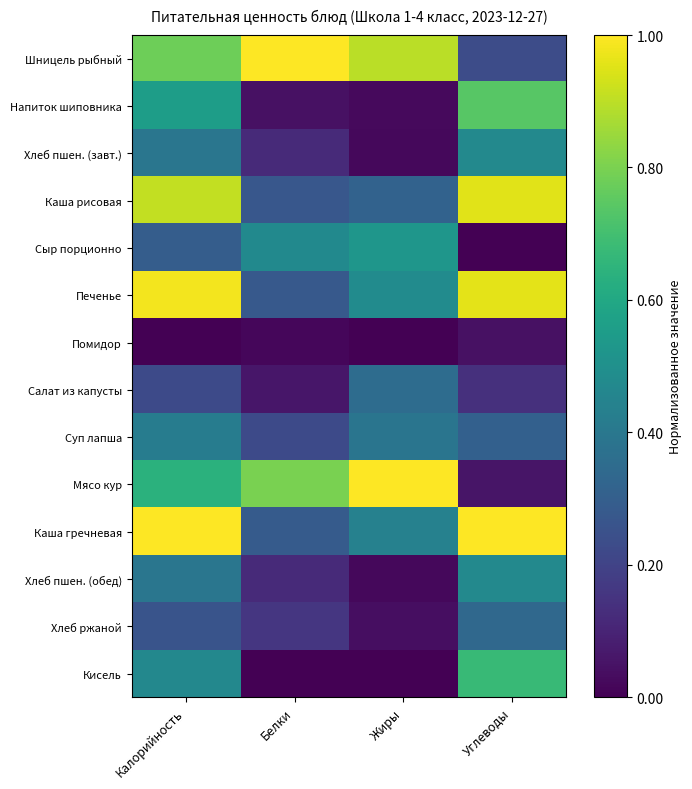

Reading left to right, transcribe all the data shown in this chart.

Шницель рыбный: Калорийность=0.8	Белки=1.0	Жиры=0.9	Углеводы=0.2
Напиток шиповника: Калорийность=0.6	Белки=0.0	Жиры=0.0	Углеводы=0.7
Хлеб пшен. (завт.): Калорийность=0.4	Белки=0.1	Жиры=0.0	Углеводы=0.5
Каша рисовая: Калорийность=0.9	Белки=0.3	Жиры=0.3	Углеводы=1.0
Сыр порционно: Калорийность=0.3	Белки=0.5	Жиры=0.5	Углеводы=0.0
Печенье: Калорийность=1.0	Белки=0.3	Жиры=0.5	Углеводы=1.0
Помидор: Калорийность=0.0	Белки=0.0	Жиры=0.0	Углеводы=0.0
Салат из капусты: Калорийность=0.2	Белки=0.1	Жиры=0.4	Углеводы=0.1
Суп лапша: Калорийность=0.4	Белки=0.2	Жиры=0.4	Углеводы=0.3
Мясо кур: Калорийность=0.6	Белки=0.8	Жиры=1.0	Углеводы=0.1
Каша гречневая: Калорийность=1.0	Белки=0.3	Жиры=0.4	Углеводы=1.0
Хлеб пшен. (обед): Калорийность=0.4	Белки=0.1	Жиры=0.0	Углеводы=0.5
Хлеб ржаной: Калорийность=0.3	Белки=0.2	Жиры=0.0	Углеводы=0.3
Кисель: Калорийность=0.5	Белки=0.0	Жиры=0.0	Углеводы=0.7